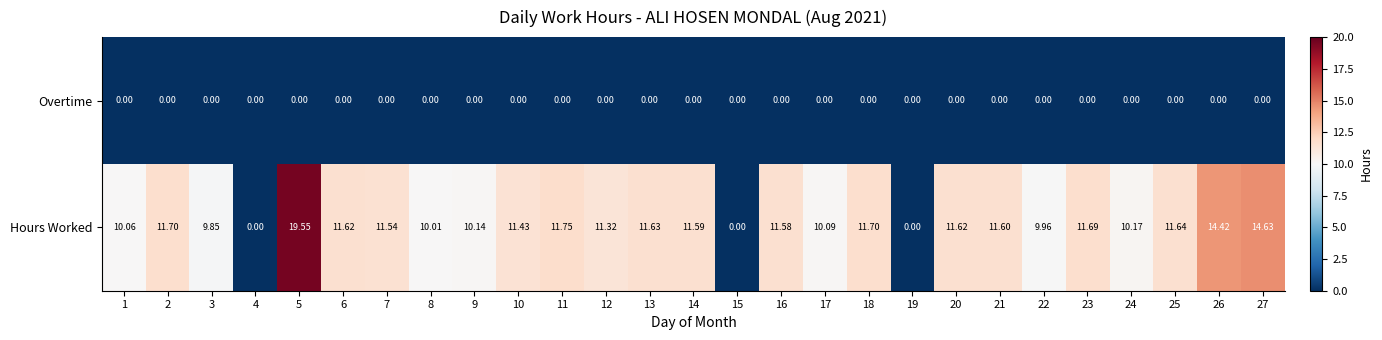

Is the value of Overtime at 4 greater than the value of Hours Worked at 24?

No